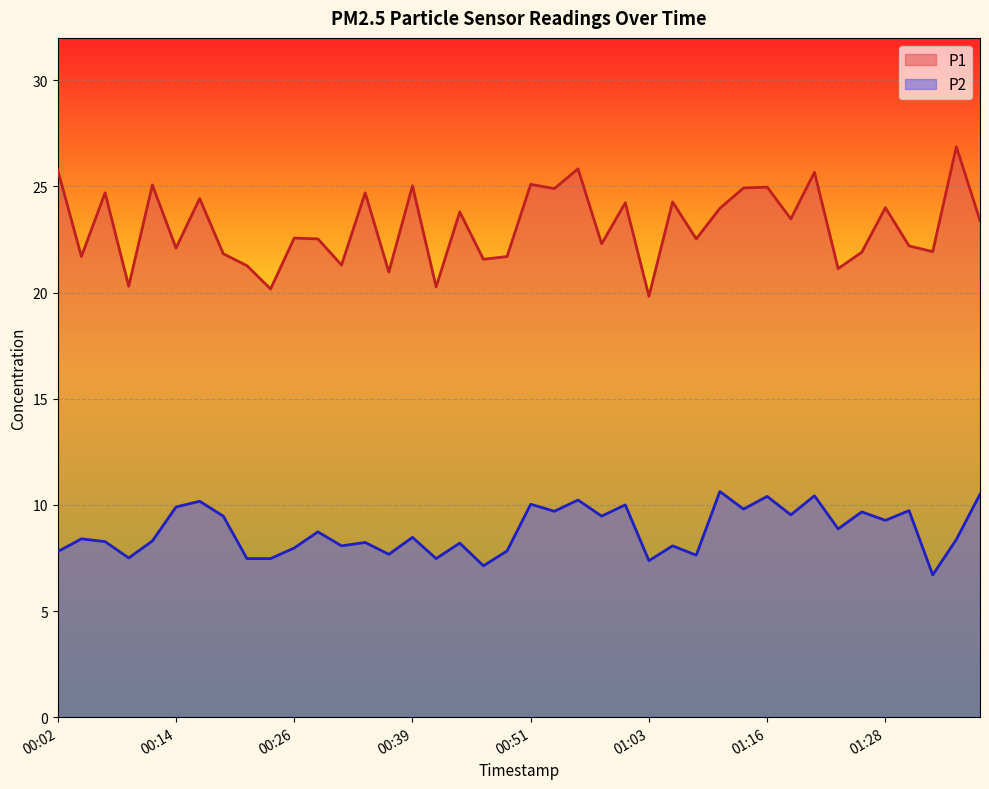

Is the value of P2 at 00:14 greater than the value of P1 at 00:21?

No